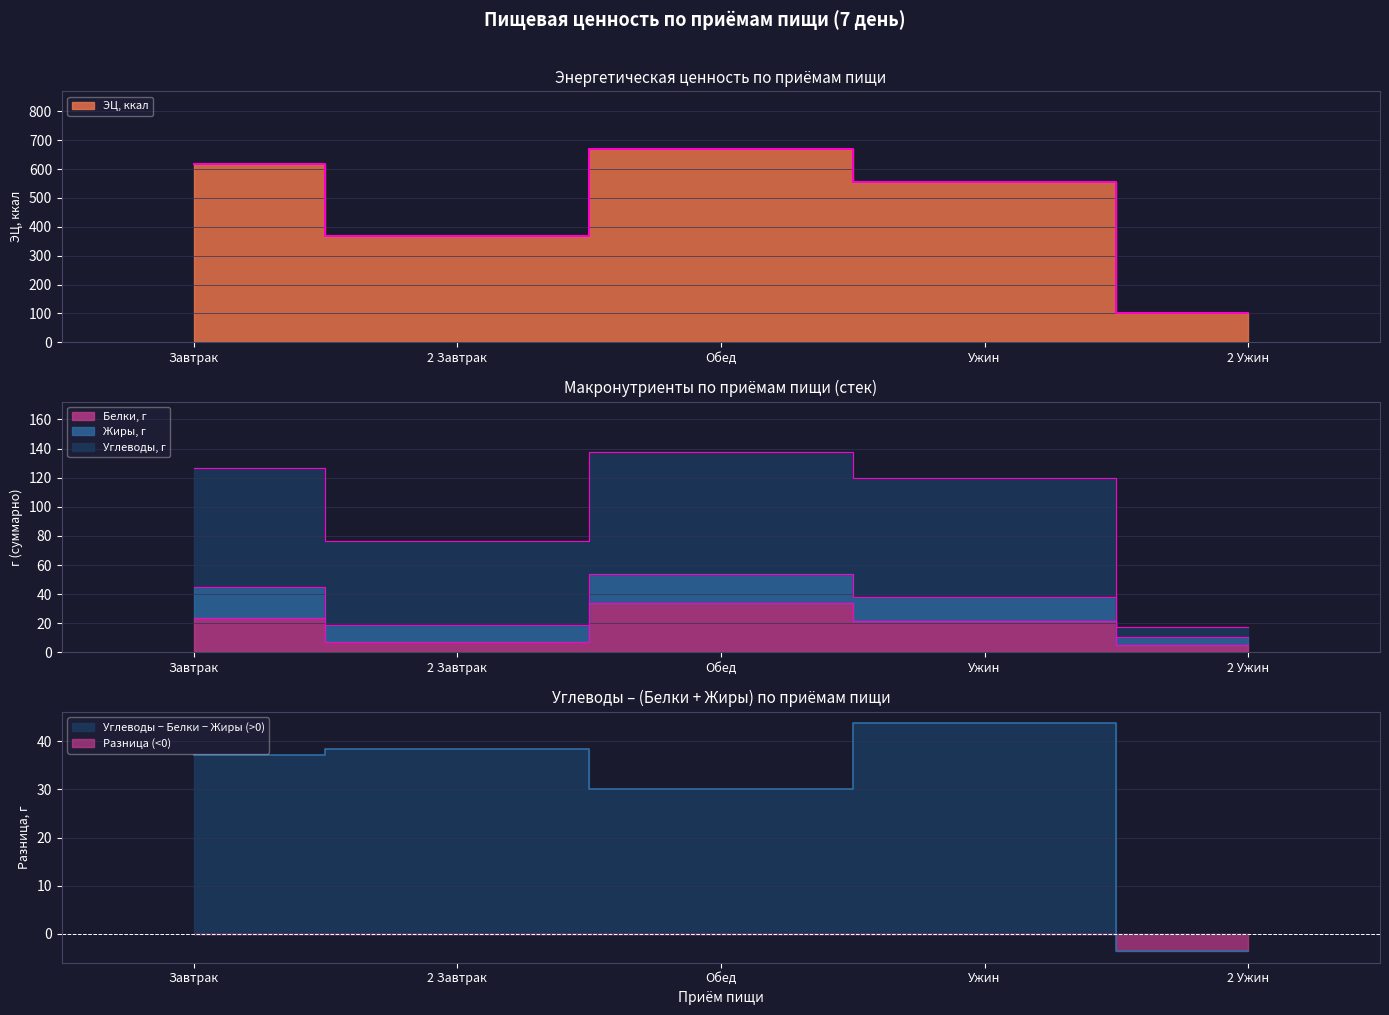

Which series has the widest spread of values?

ЭЦ, ккал